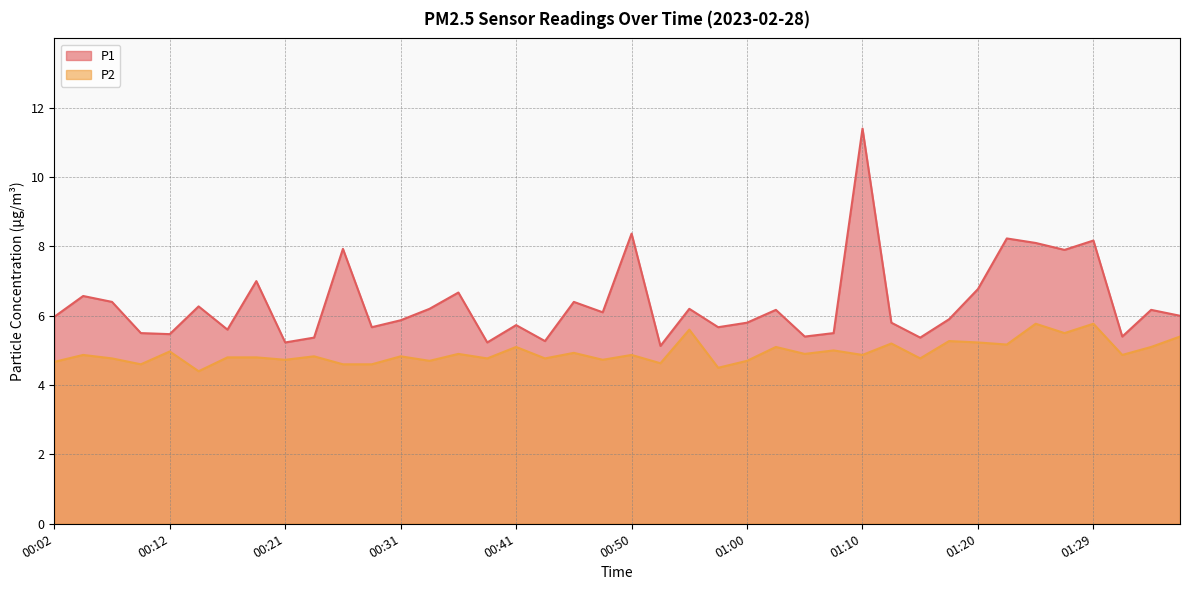

What is the average value of the P2 series?

4.9